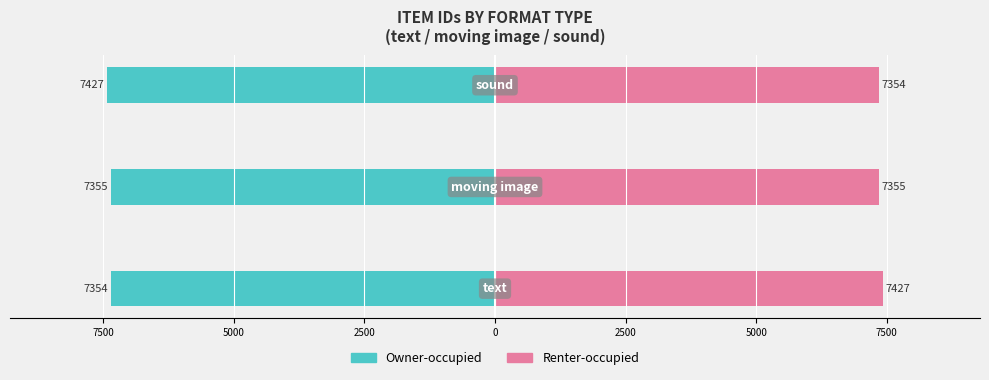

Which series has the largest total across all categories?

Renter-occupied